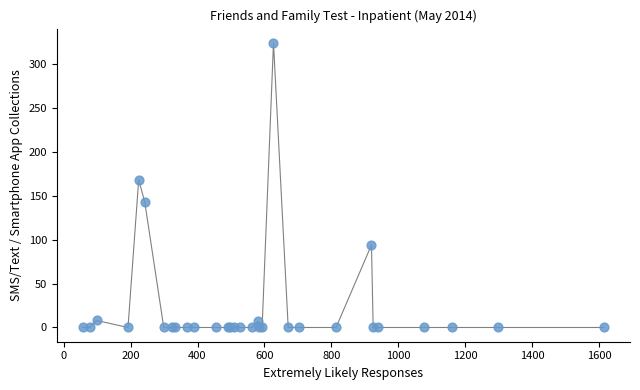

What Y value in the scatter plot is closest to 162?

168